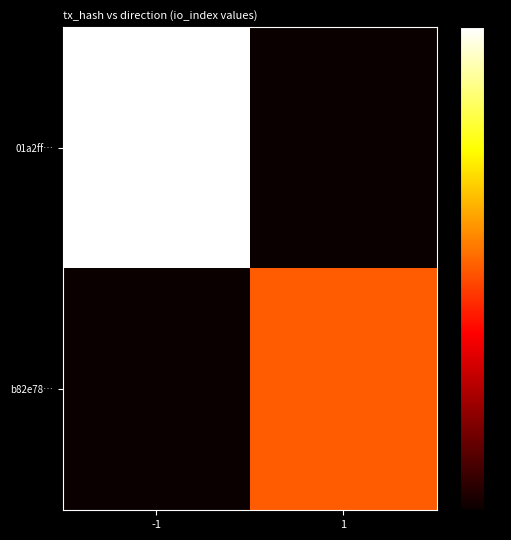

Between -1 and 1, which series saw the biggest shift?

01a2ff…